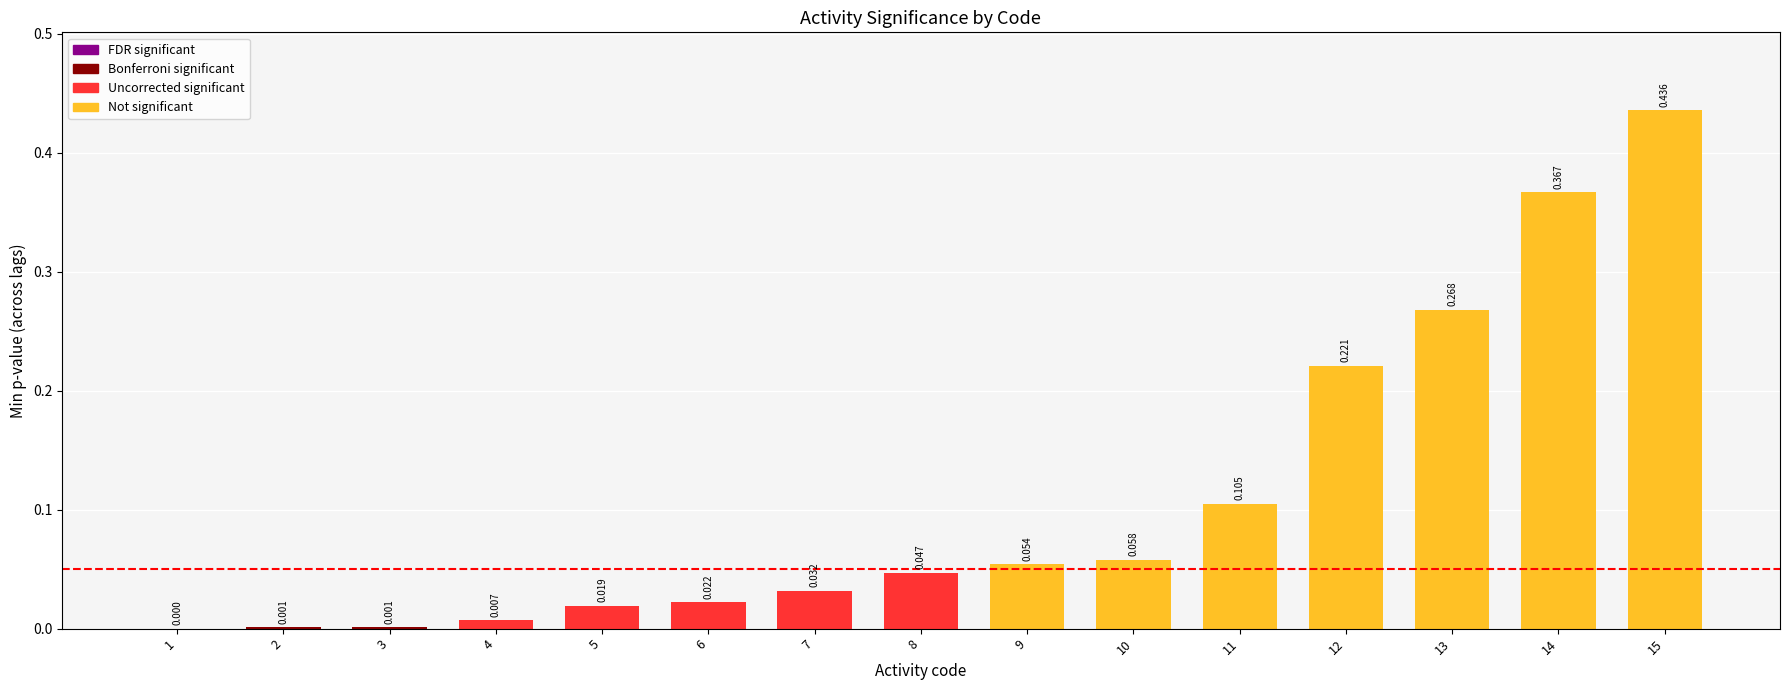

The chart shows a value of 0.0 at 5. True or false?

True